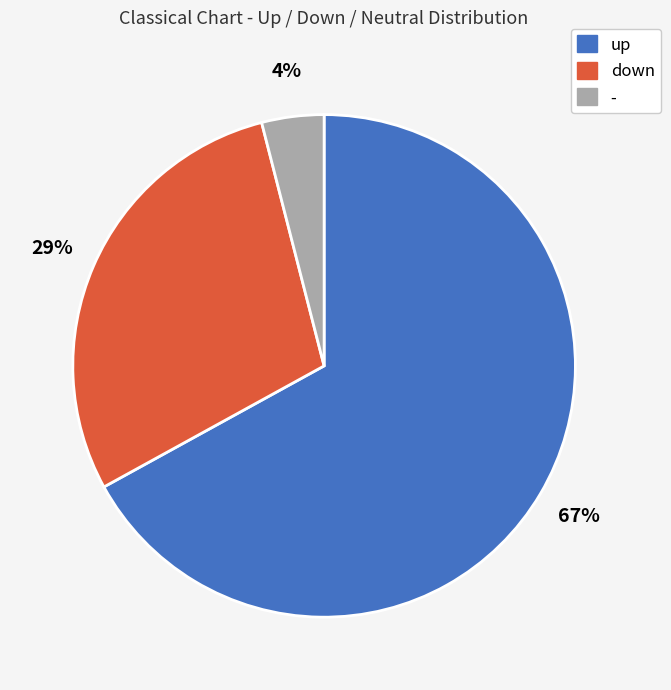

Which has a higher value, down or -?

down